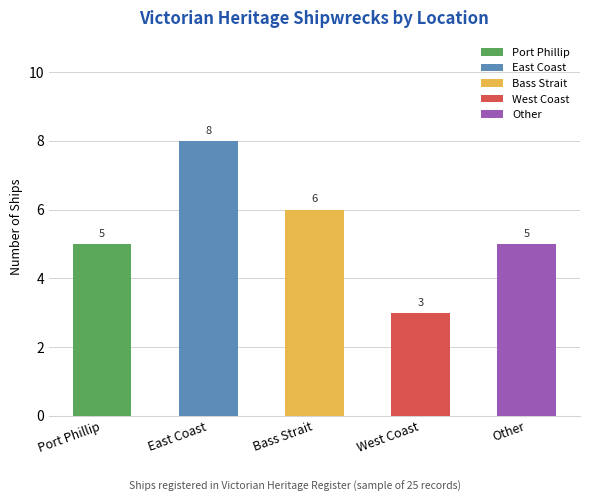

Approximately how many times larger is the value at Port Phillip compared to East Coast?

0.6